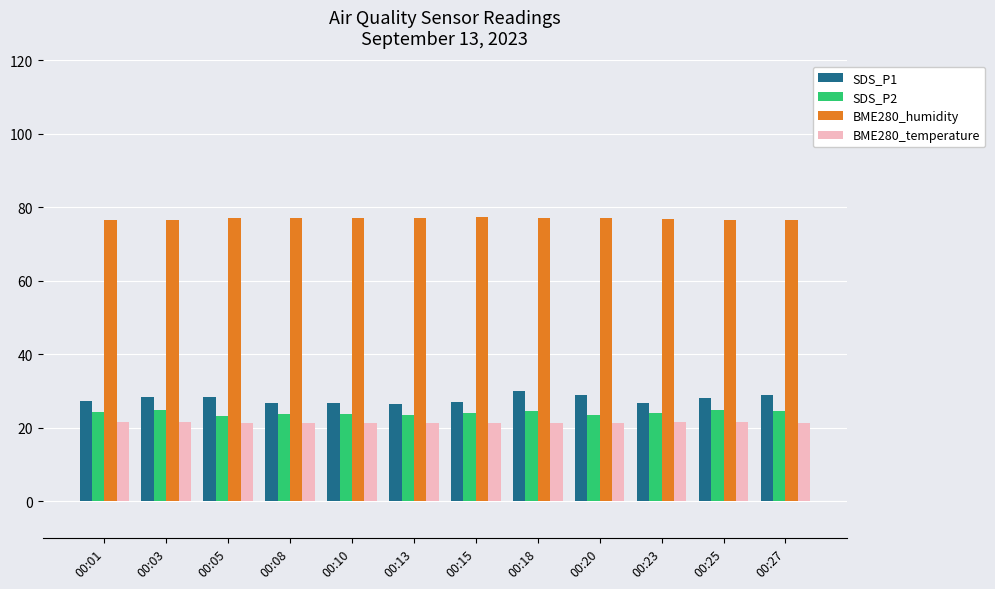

What is the difference between the maximum and minimum values in the BME280_humidity series?

1.0